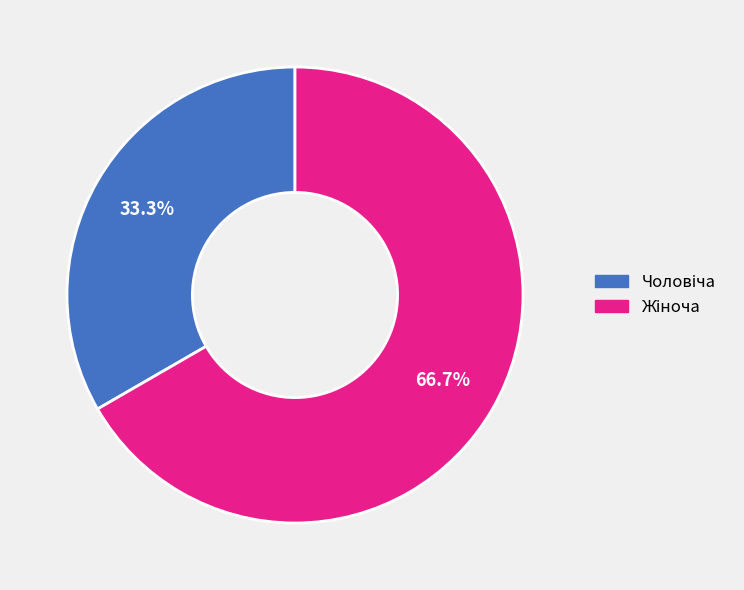

Does any single category account for the majority?

Yes